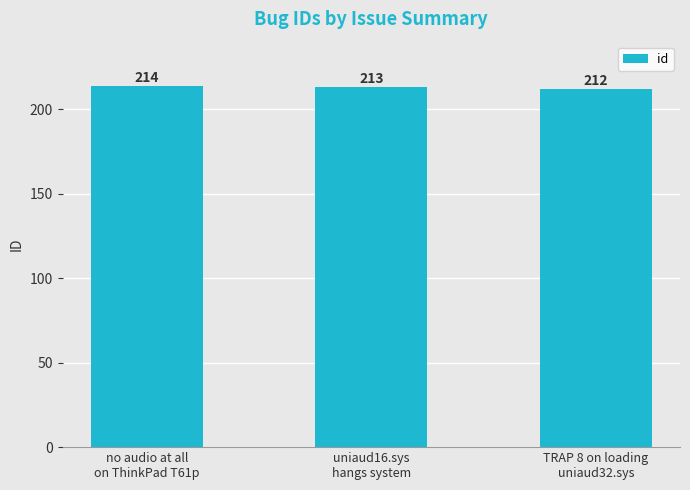

The value at TRAP 8 on loading
uniaud32.sys is 288. True or false?

False